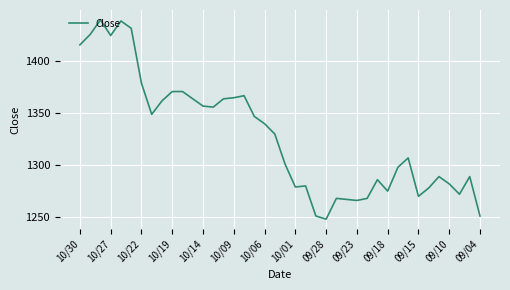

What is the greatest value displayed?

1440